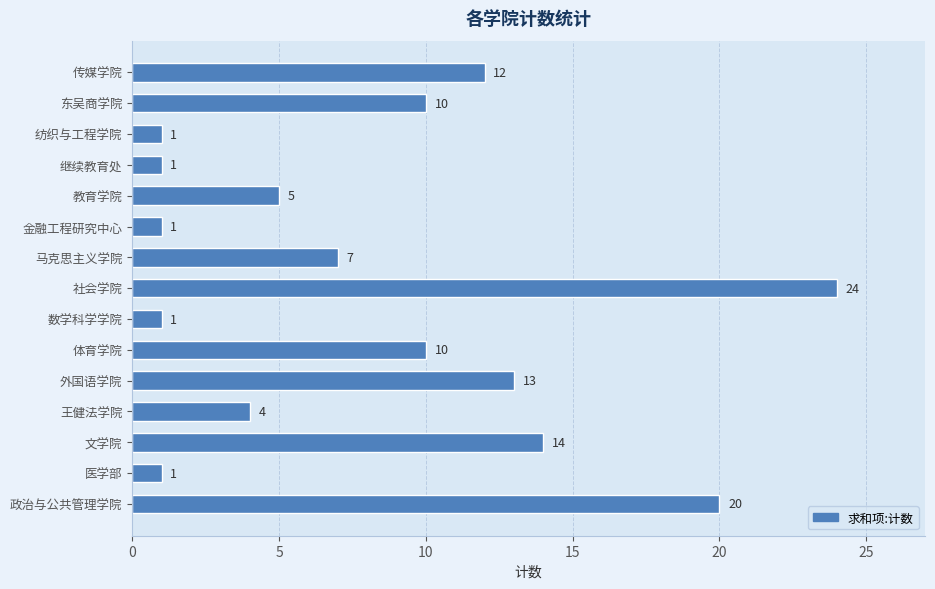

Between 东吴商学院 and 纺织与工程学院, which is larger?

东吴商学院